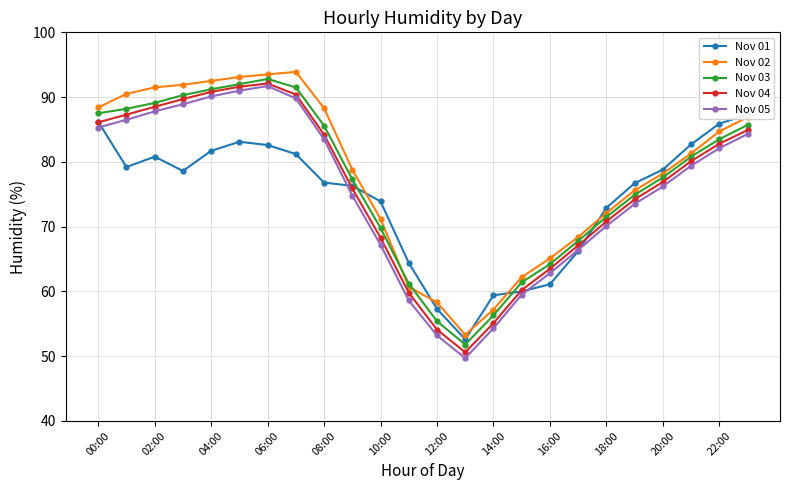

Is the value of Nov 03 at 14:00 greater than the value of Nov 02 at 00:00?

No